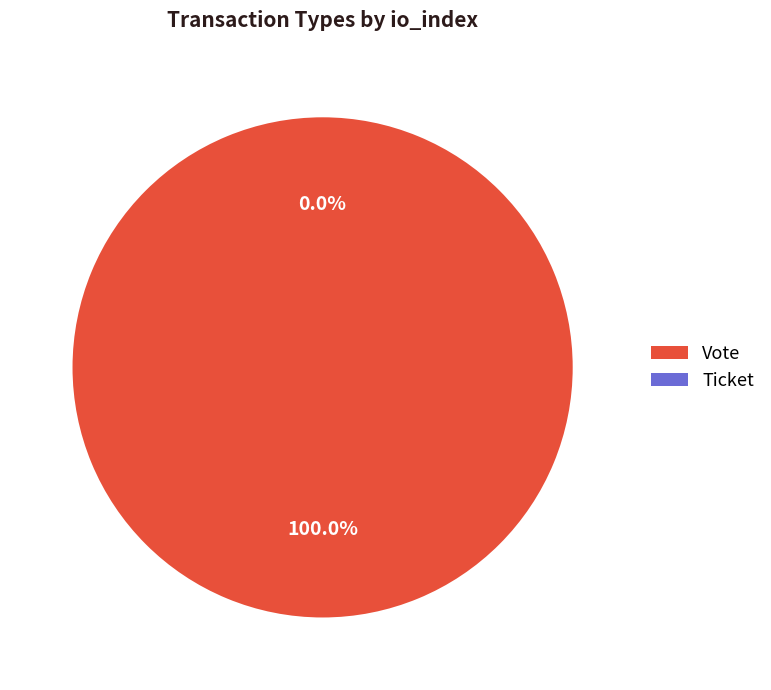

Count the number of slices in the pie.

2